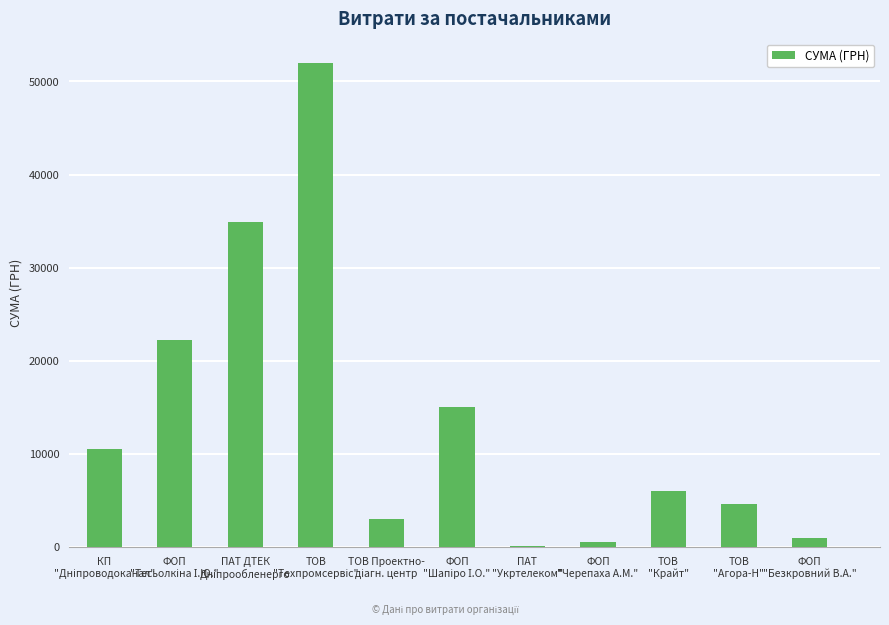

What is the maximum value shown in the chart?

51980.0